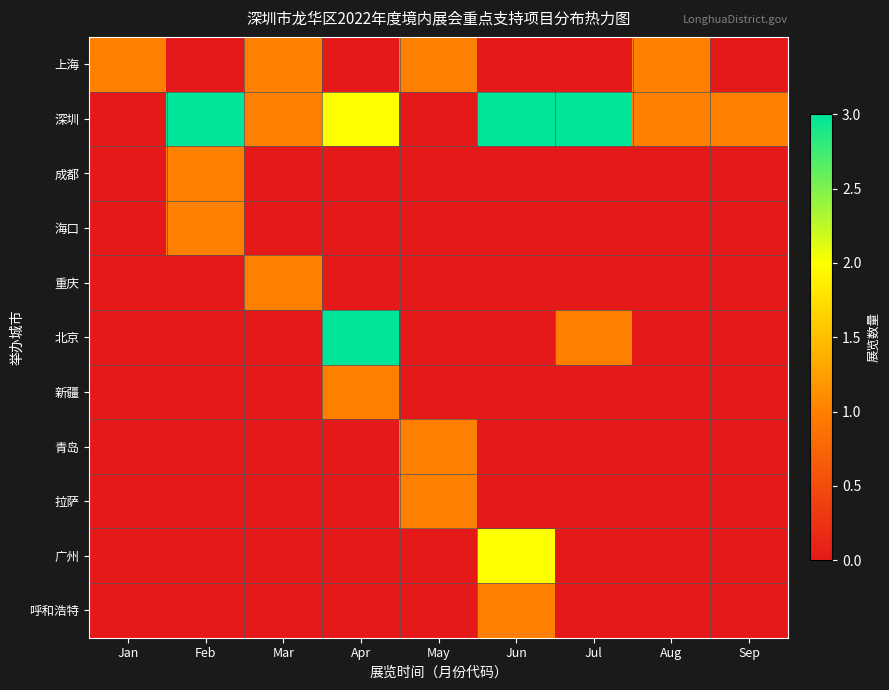

Count the number of categories in the chart.

9